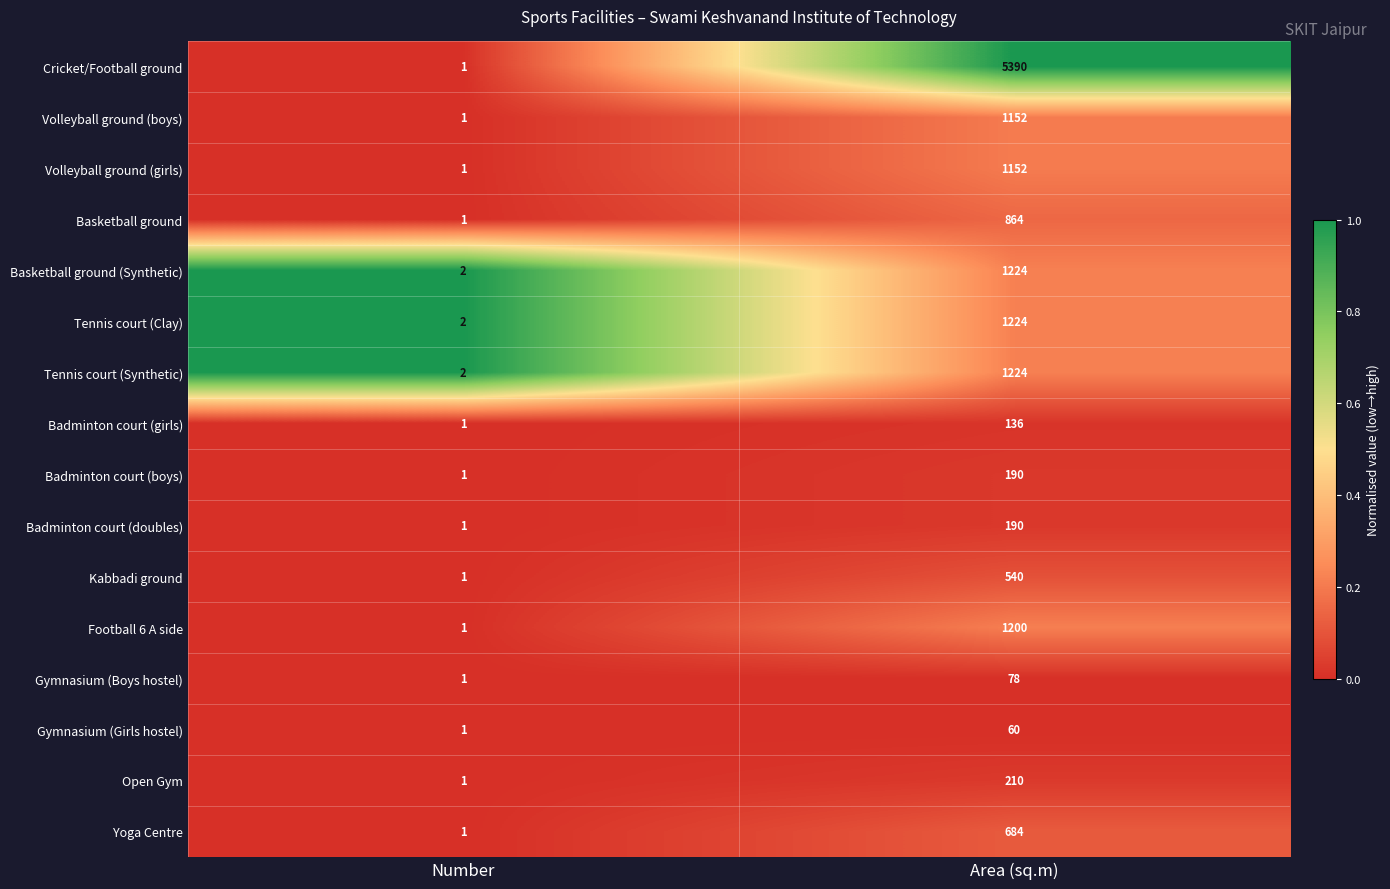

What is the sum of the Tennis court (Synthetic) values at Area (sq.m) and Number?

1226